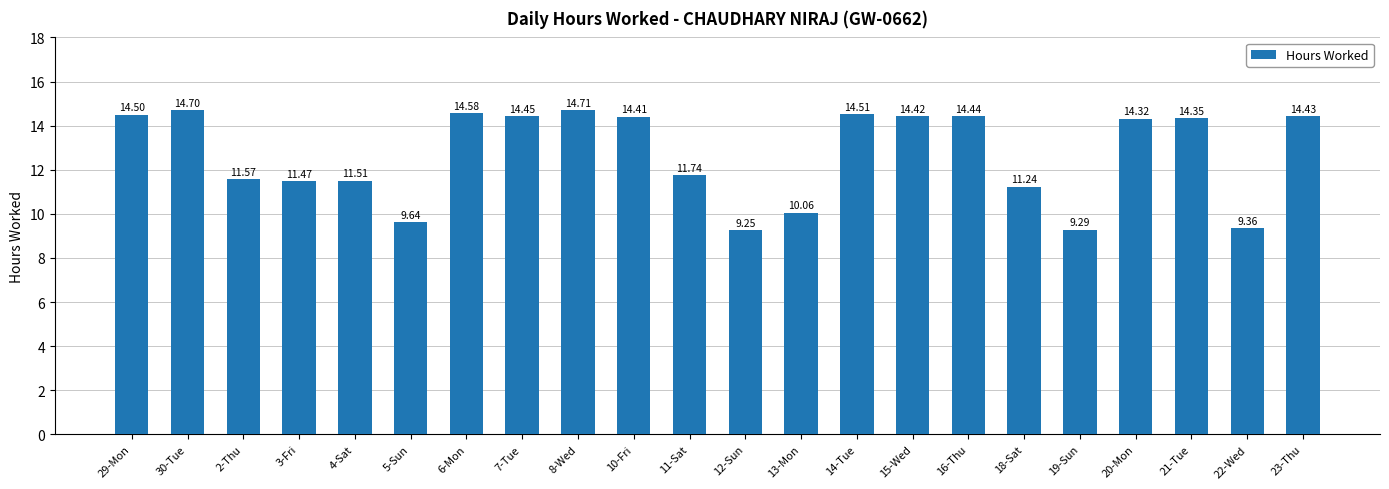

What is the change in value from 3-Fri to 19-Sun?

-2.2